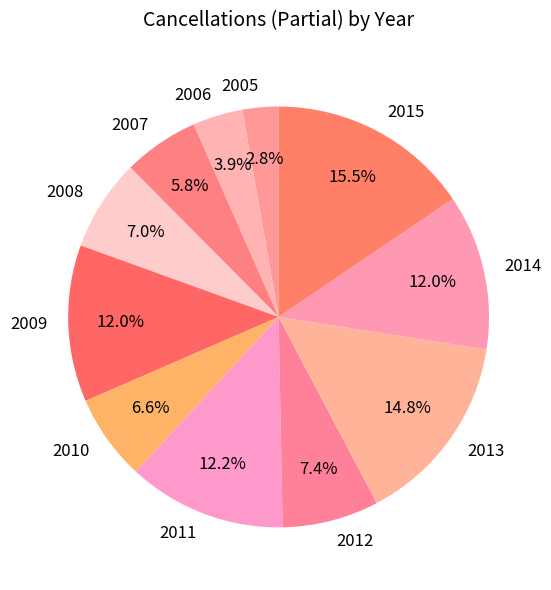

What is the total percentage of 2013 and 2010?

21.4%